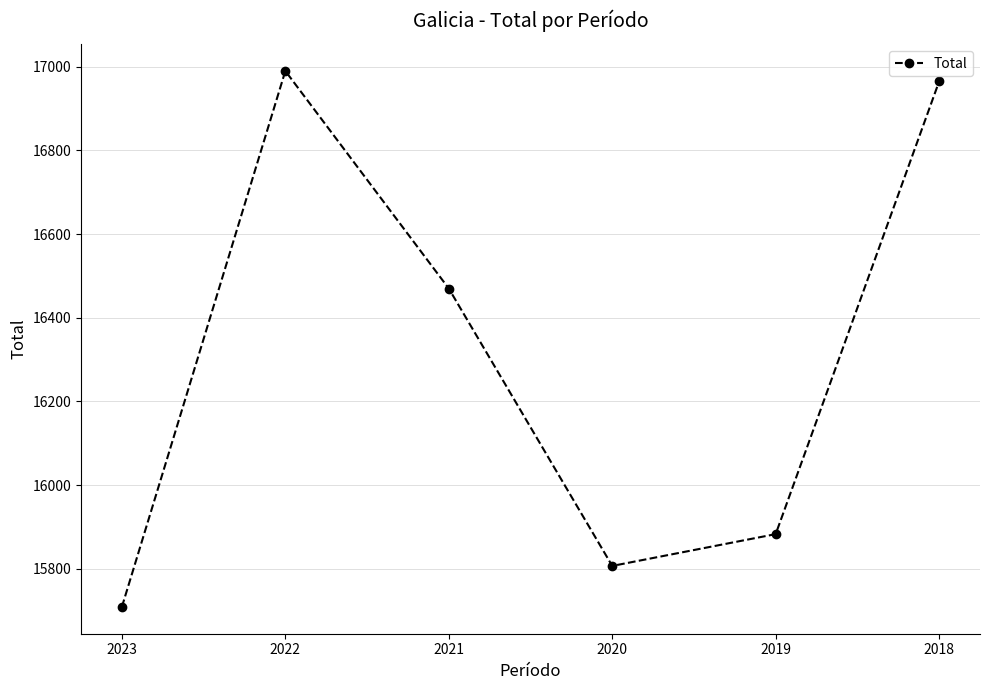

Read the value at 2019.

15883